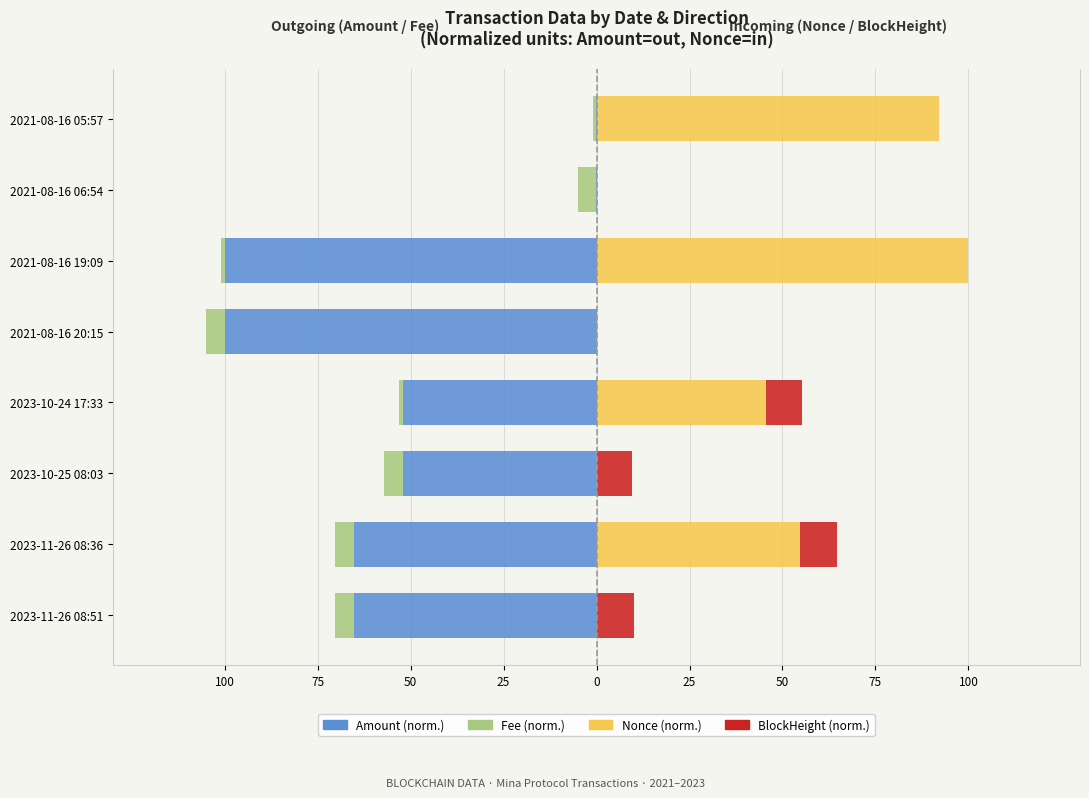

Count the number of categories in the chart.

8